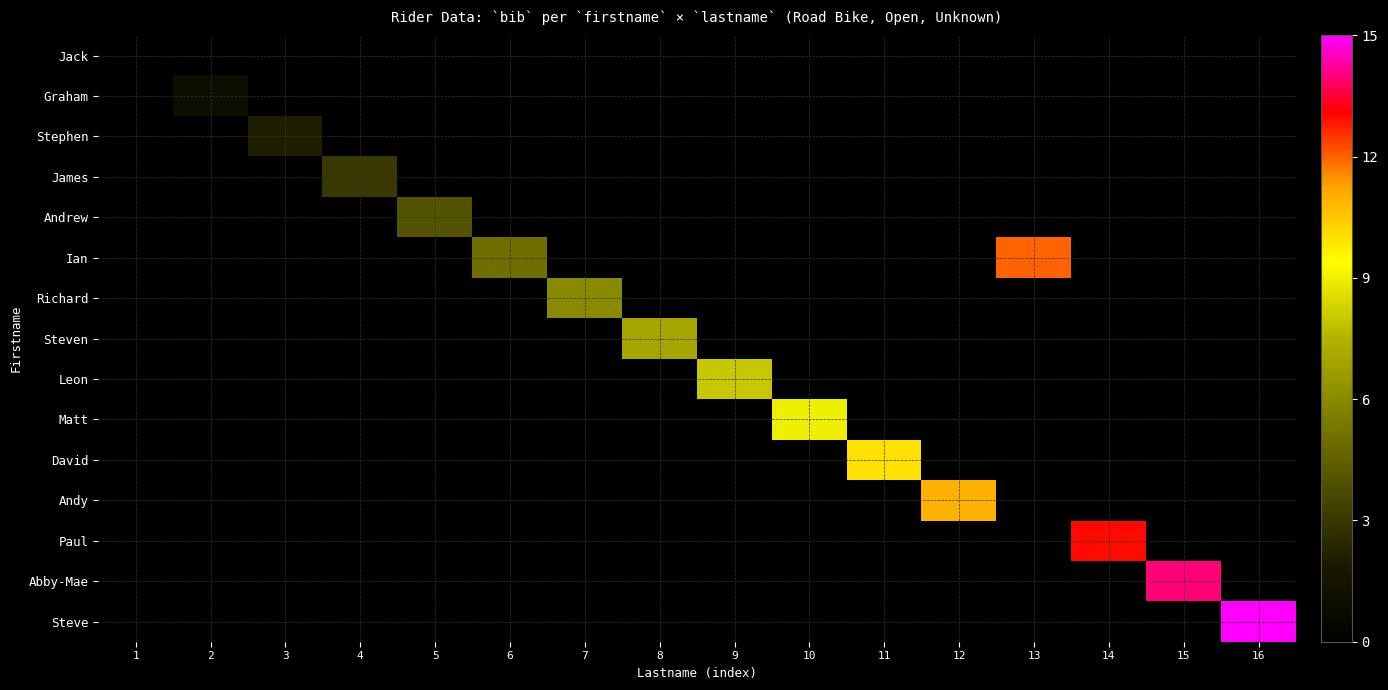

Is the value of Jack at 15 greater than the value of David at 16?

No